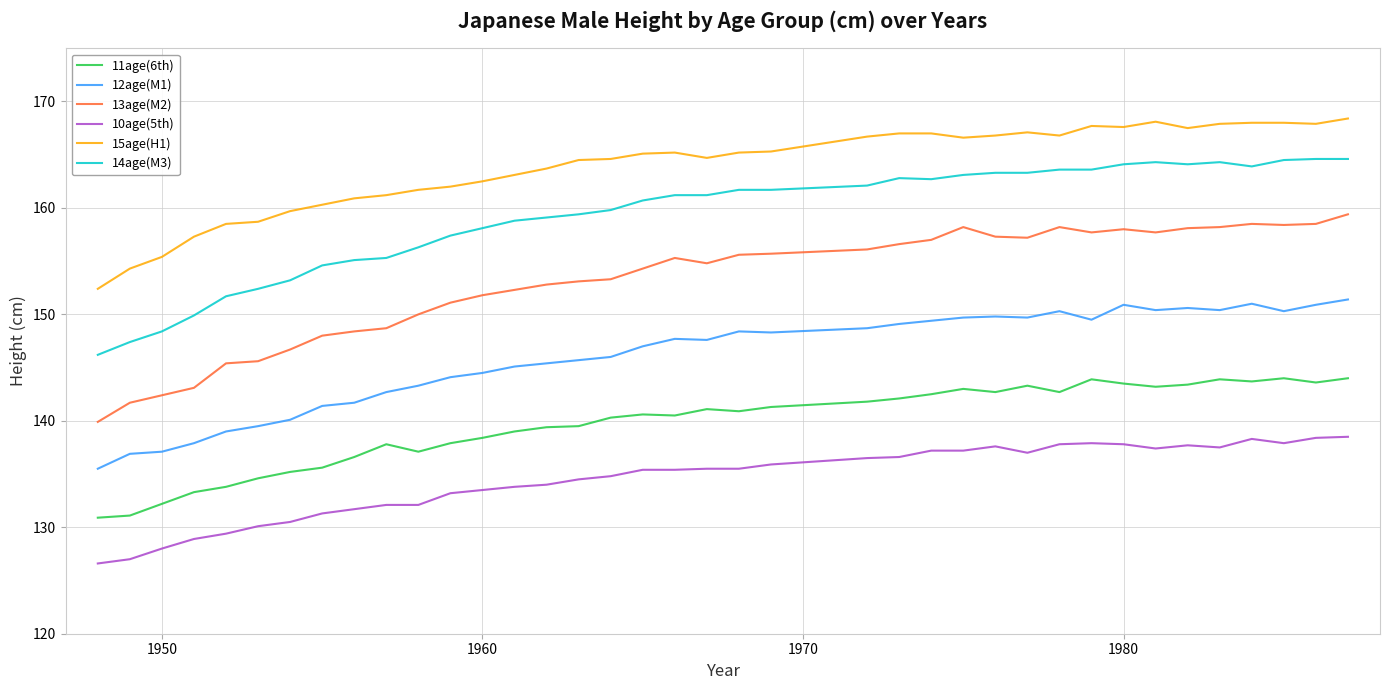

What is the maximum value for 13age(M2)?

159.4